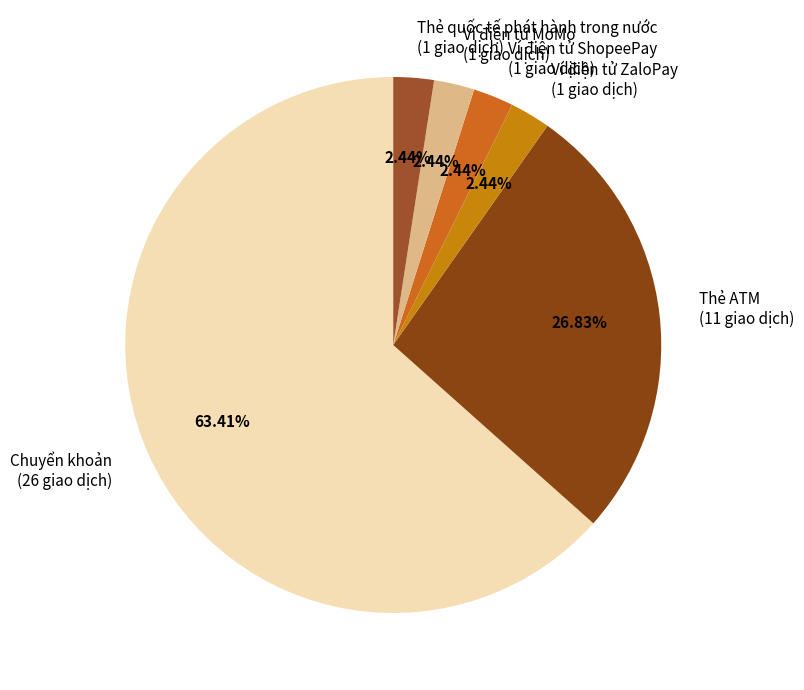

Do Thẻ ATM and Ví điện tử MoMo together represent more than half of the pie?

No